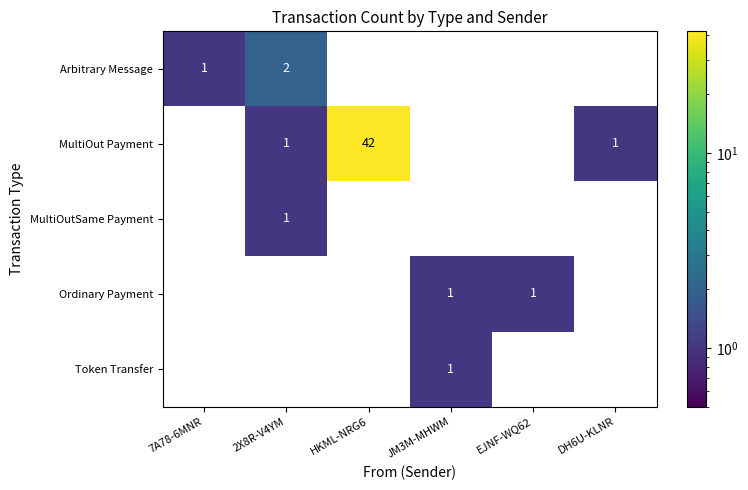

How many positive values does the Ordinary Payment series have?

2